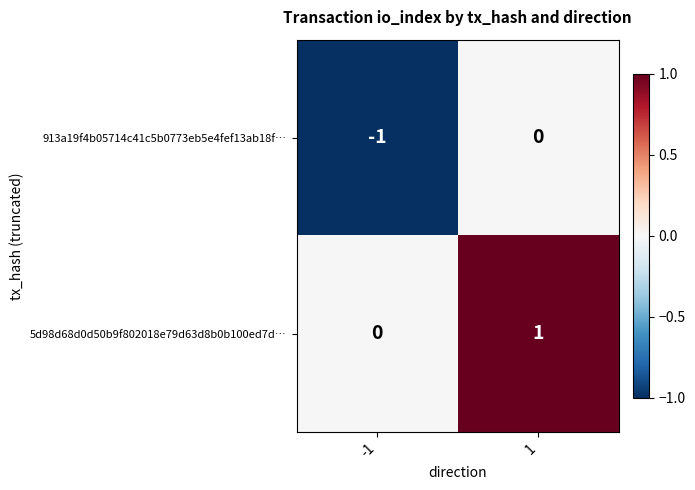

What is the total value across all series at 1?

1